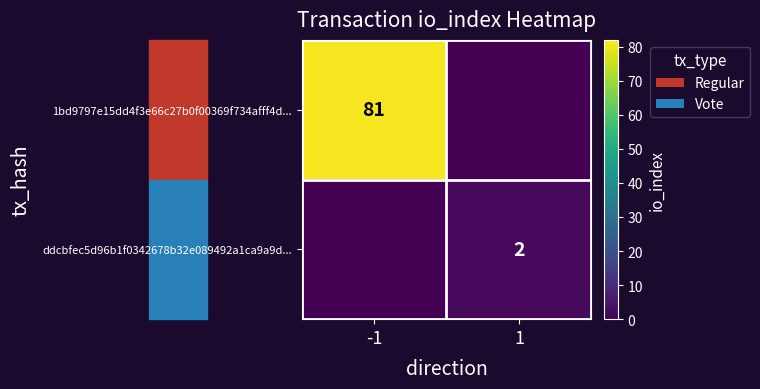

The value of 1bd9797e15dd4f3e66c27b0f00369f734afff4d... at -1 is 17. True or false?

False